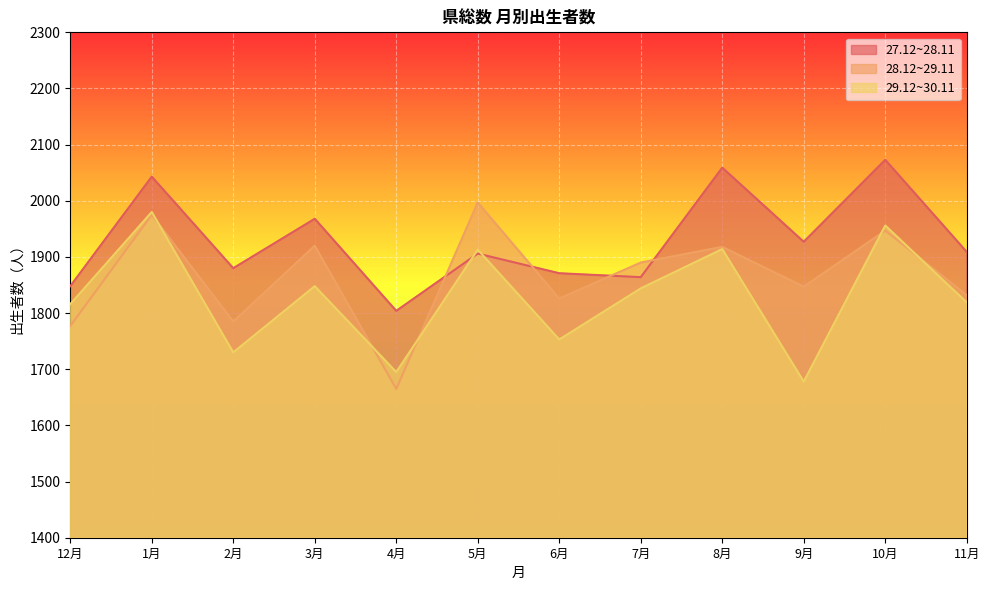

Reading left to right, what are all the values shown in this chart?

27.12~28.11: 1848	2043	1880	1968	1804	1906	1871	1864	2059	1927	2073	1909
28.12~29.11: 1777	1975	1785	1920	1665	1997	1826	1890	1918	1847	1947	1832
29.12~30.11: 1816	1980	1730	1848	1695	1913	1753	1844	1914	1678	1956	1819